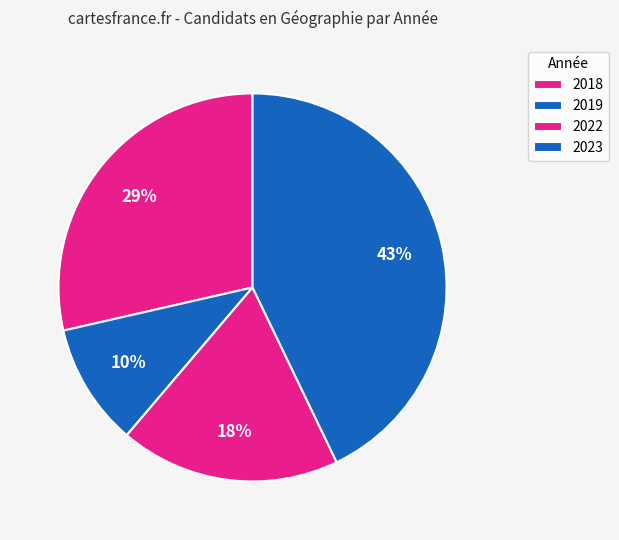

Between 2023 and 2018, which is larger?

2023